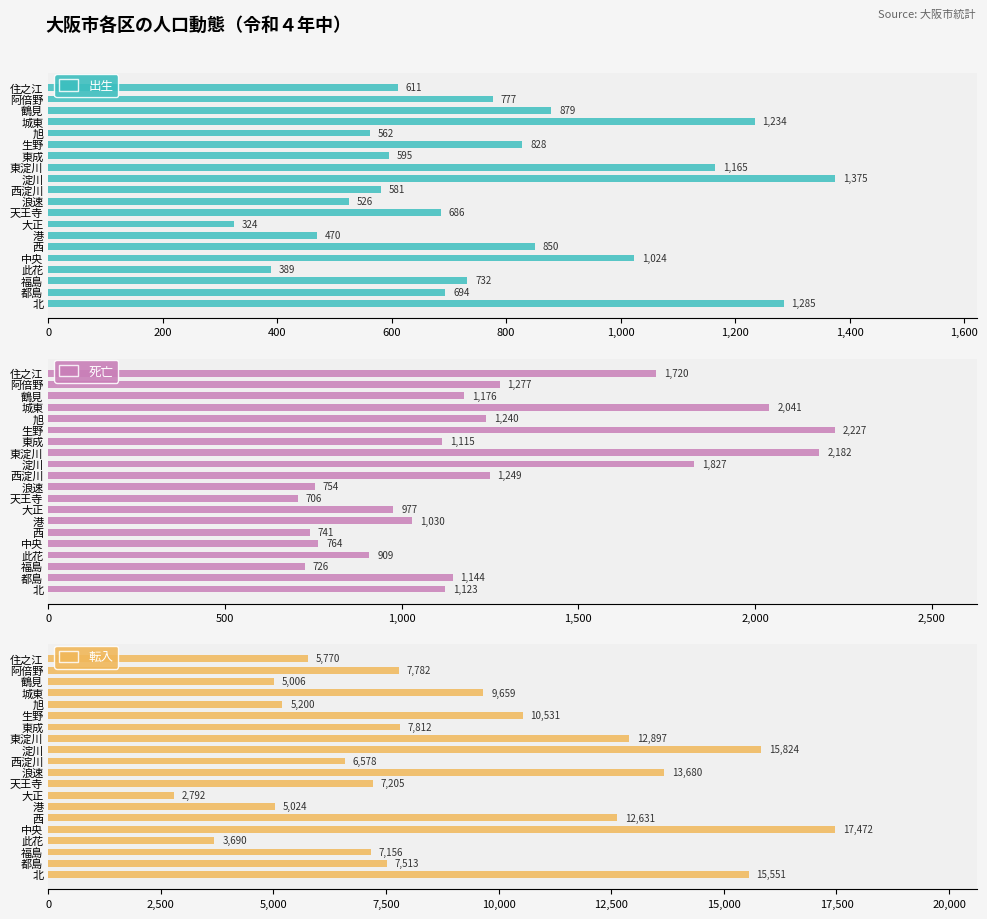

What is the difference between the 出生 values at 天王寺 and 鶴見?

193